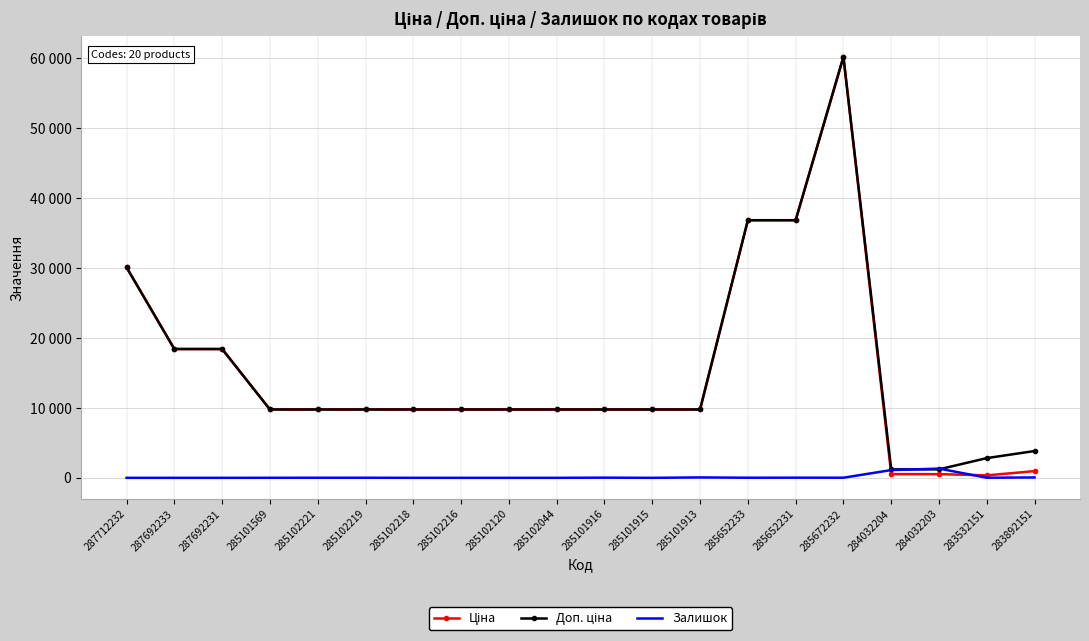

Which label corresponds to the largest value in the chart?

285672232